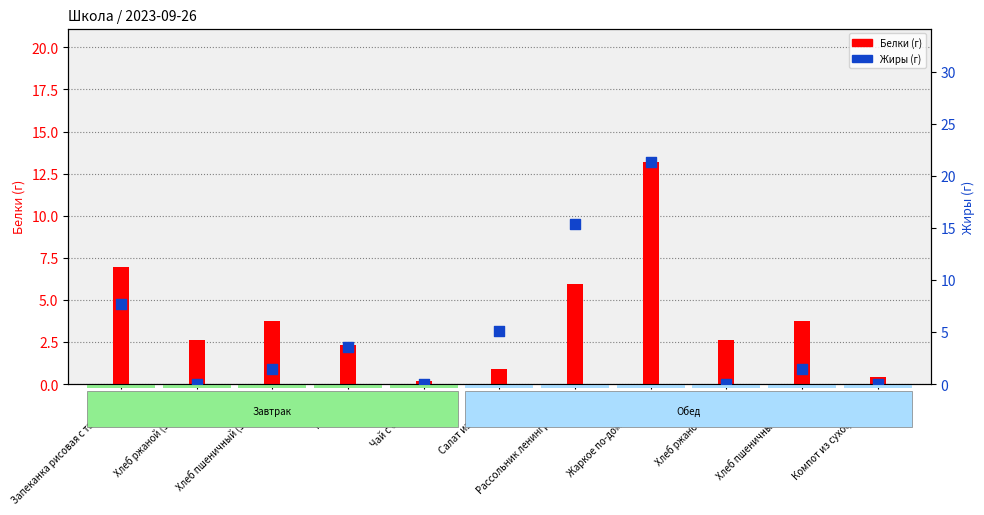

Which series reaches the maximum Y coordinate?

Жиры (г)